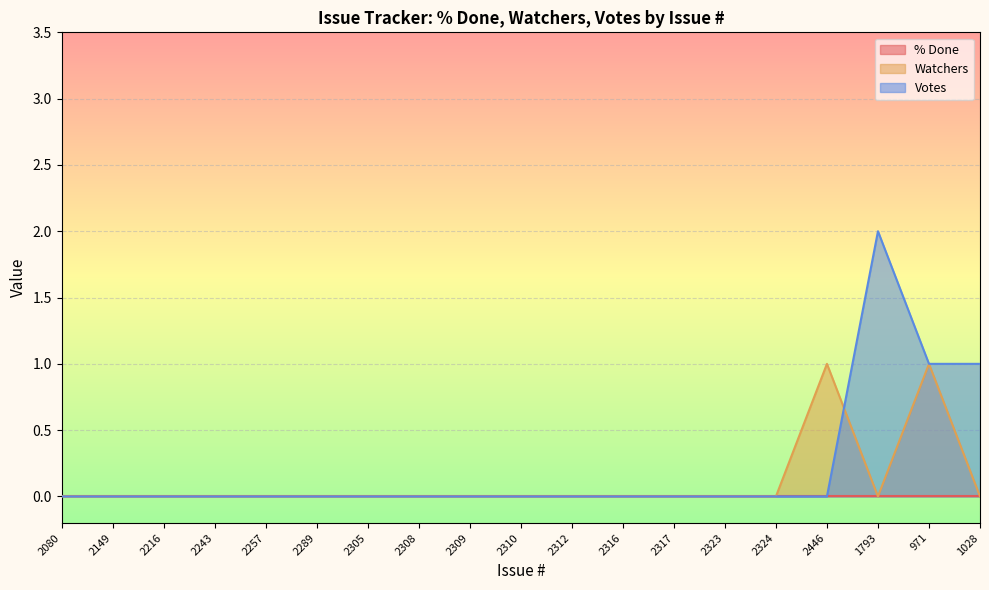

Reading left to right, extract all data points from this chart.

Watchers: 0	0	0	0	0	0	0	0	0	0	0	0	0	0	0	1	0	1	0
Votes: 0	0	0	0	0	0	0	0	0	0	0	0	0	0	0	0	2	1	1